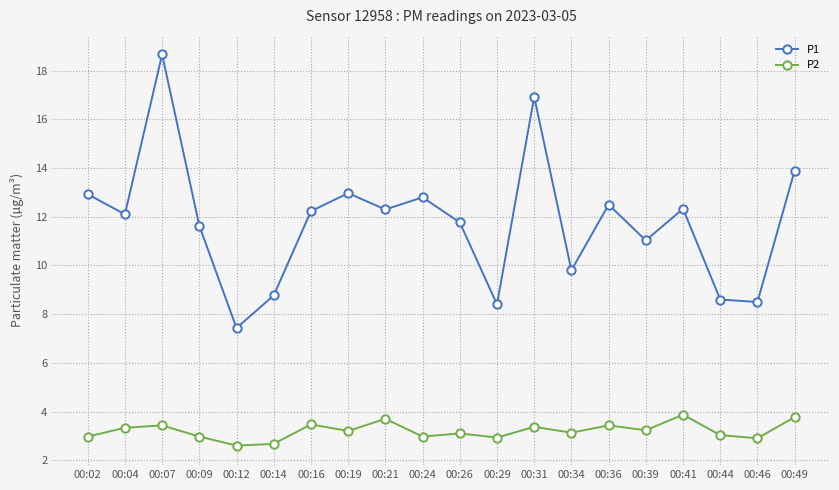

True or false: P1 has more than 0 interior local peaks.

True